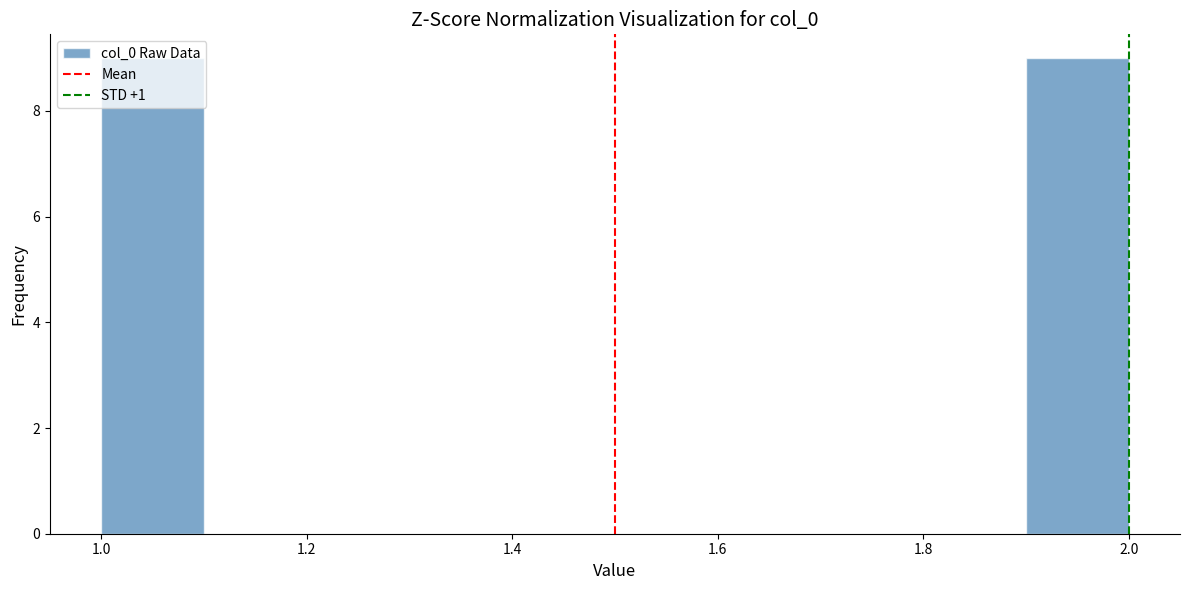

Reading left to right, list every bar in this chart as the range it spans on the x-axis followed by its height. The values are not printed on the chart, so give them approximately, as read against the axis.

1.0 to 1.1: 9
1.1 to 1.2: 0
1.2 to 1.3: 0
1.3 to 1.4: 0
1.4 to 1.5: 0
1.5 to 1.6: 0
1.6 to 1.7: 0
1.7 to 1.8: 0
1.8 to 1.9: 0
1.9 to 2.0: 9